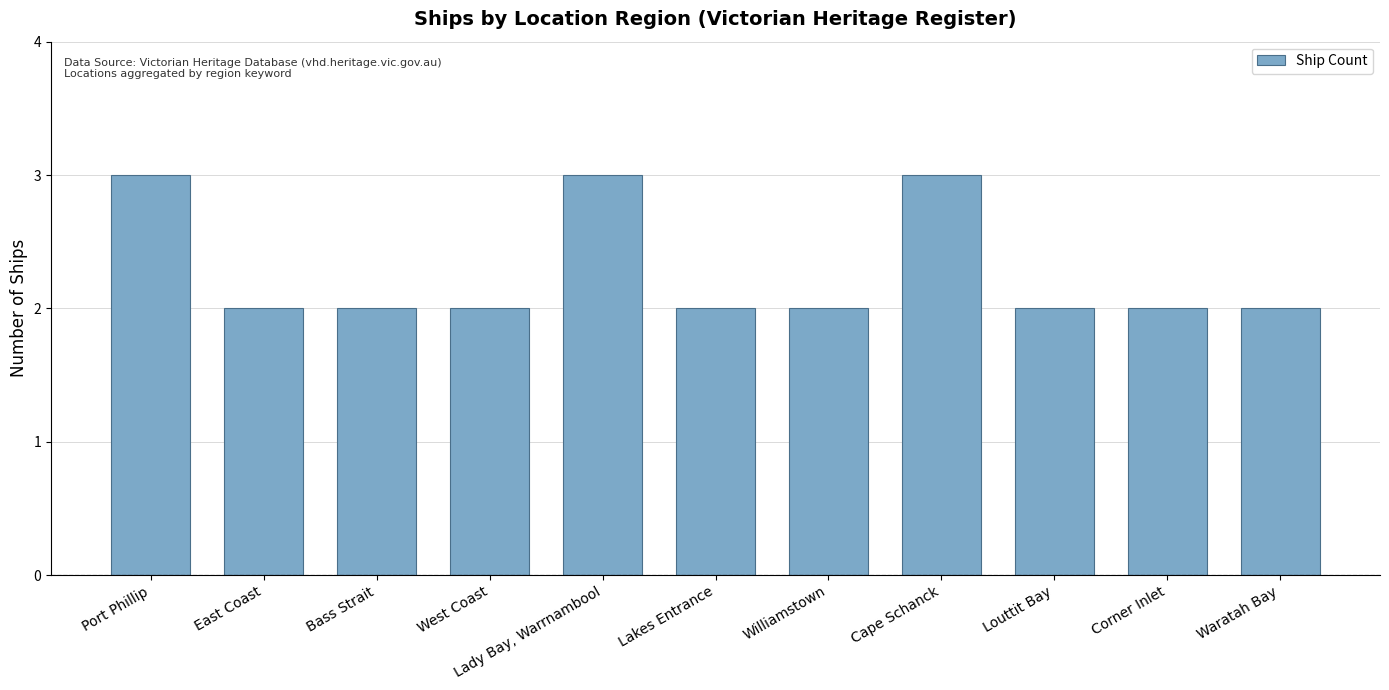

What is the maximum value shown in the chart?

3